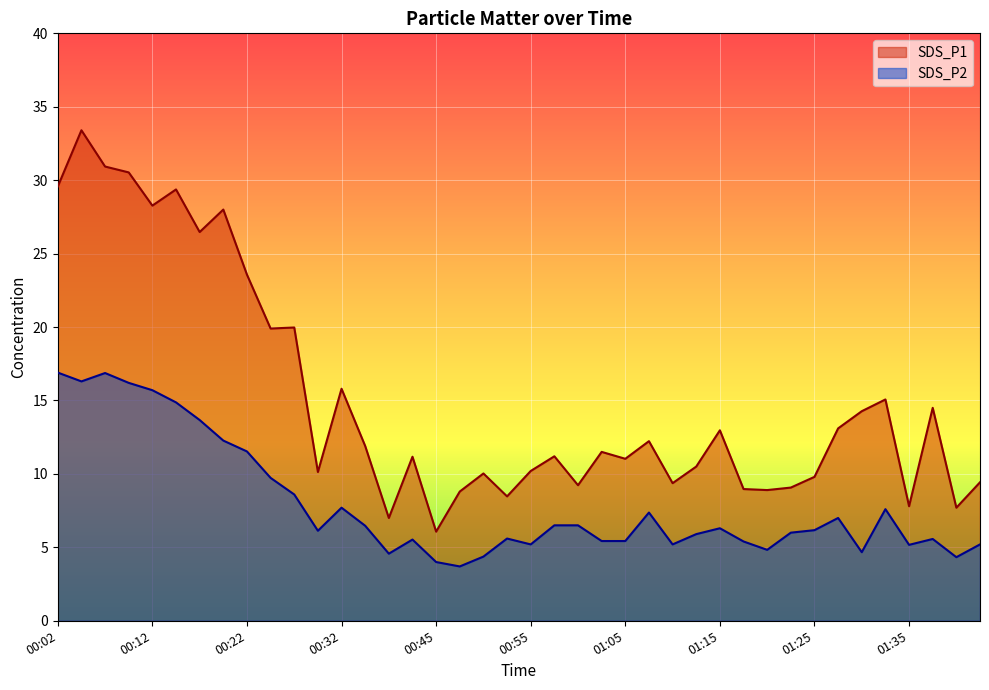

Is the value of SDS_P1 at 00:45 greater than the value of SDS_P2 at 01:37?

Yes